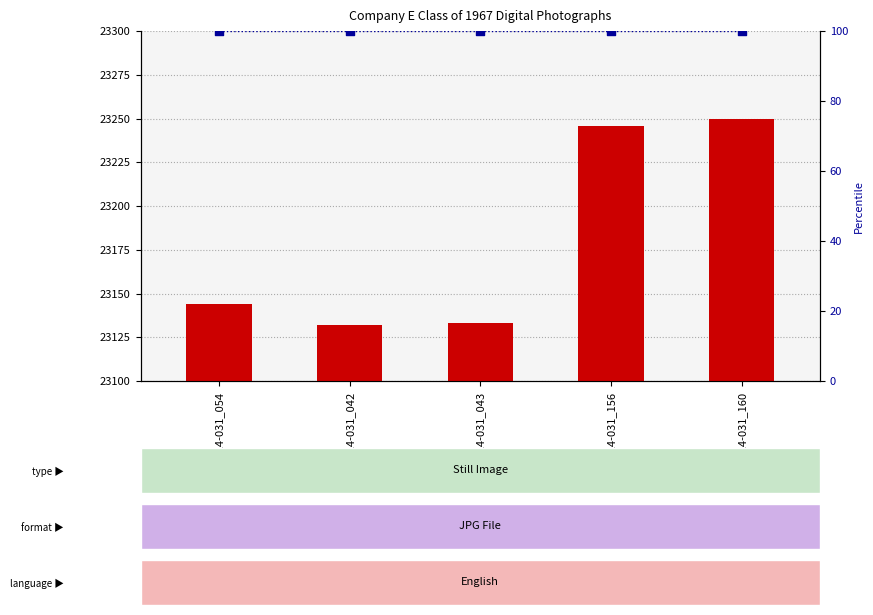

Which series has the largest total across all categories?

Item Id